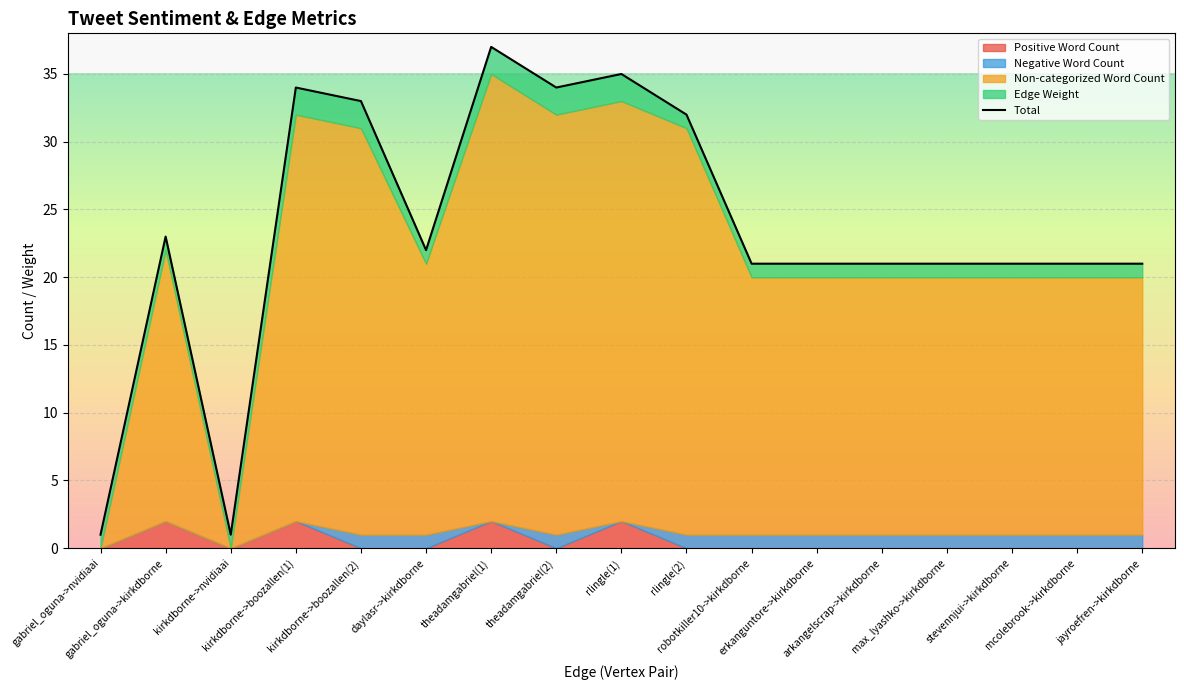

What is the minimum value shown in the chart?

1